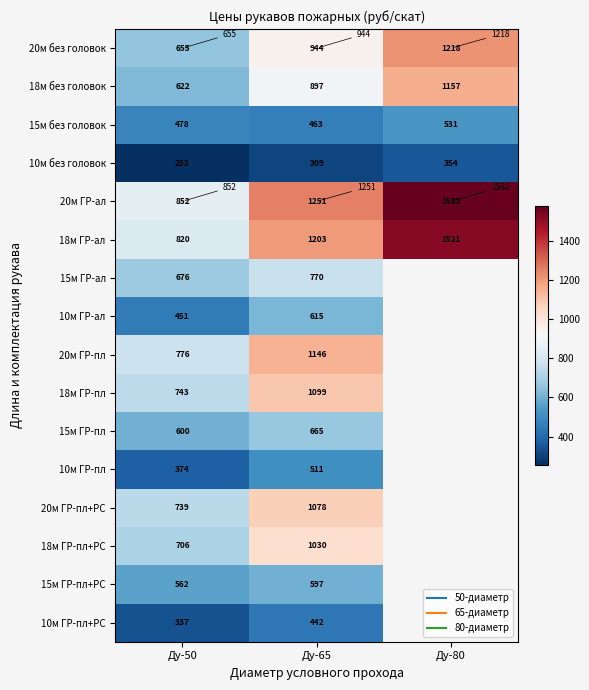

Rank the series by their maximum value, from lowest to highest.

10м без головок, 10м ГР-пл+РС, 10м ГР-пл, 15м без головок, 15м ГР-пл+РС, 10м ГР-ал, 15м ГР-пл, 15м ГР-ал, 18м ГР-пл+РС, 20м ГР-пл+РС, 18м ГР-пл, 20м ГР-пл, 18м без головок, 20м без головок, 18м ГР-ал, 20м ГР-ал